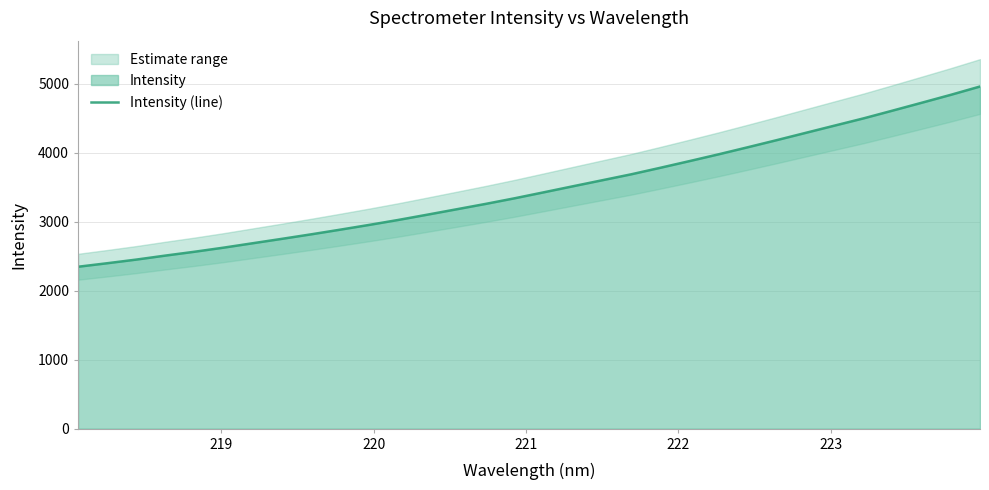

What is the highest value of the Intensity (line) series?

4962.9